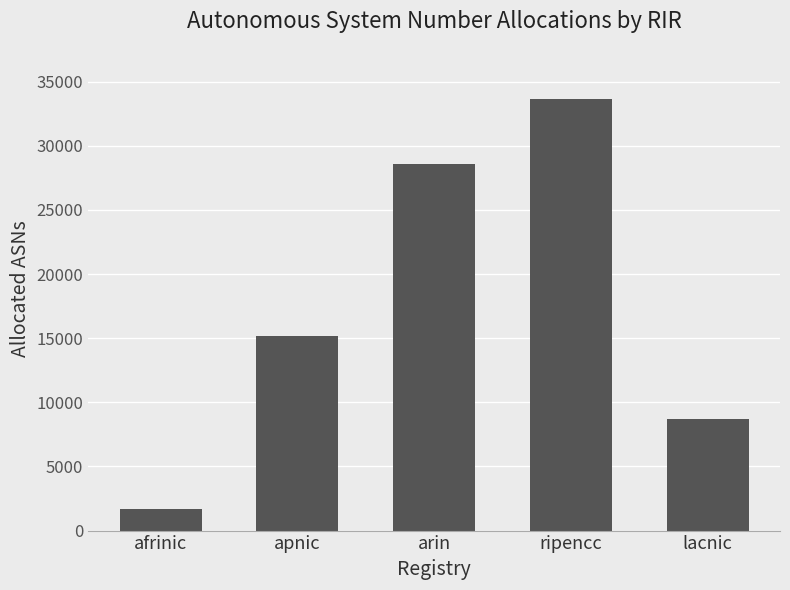

What is the change in value from ripencc to lacnic?

-24957